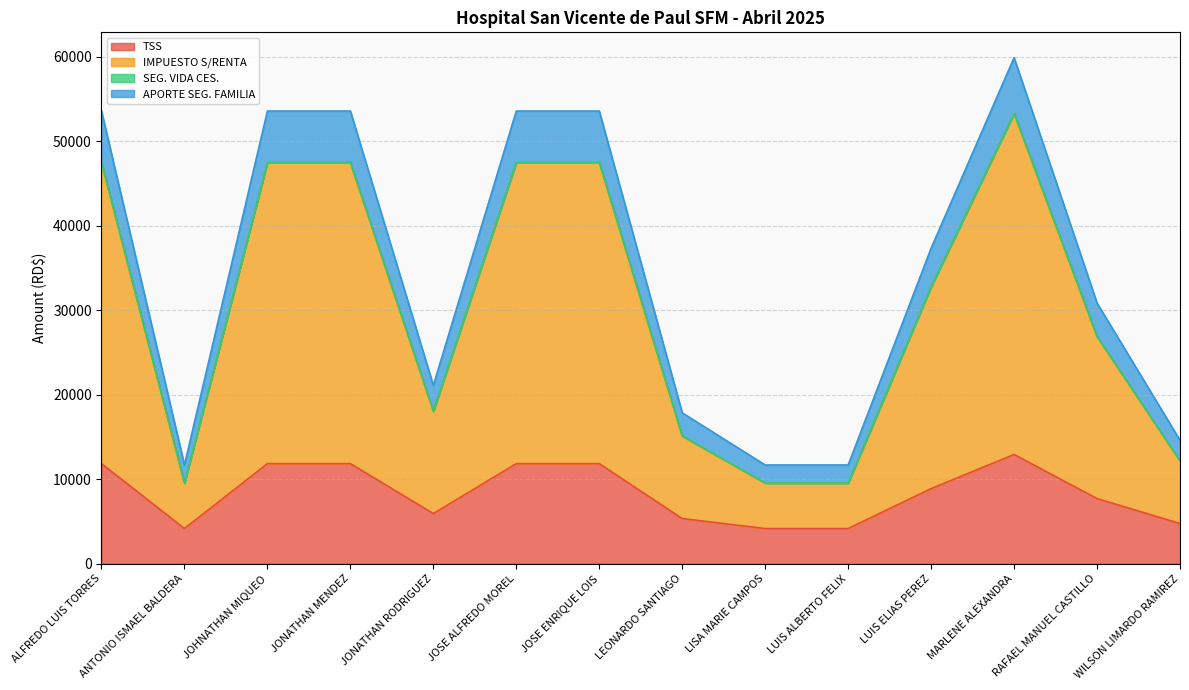

Count the number of categories in the chart.

14